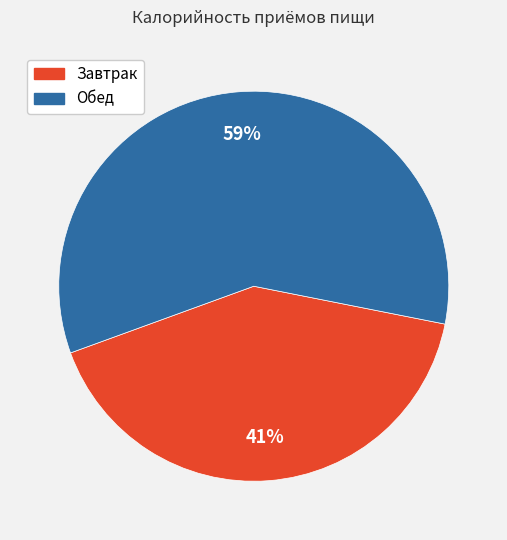

To the nearest percent, what portion does Завтрак represent?

41%